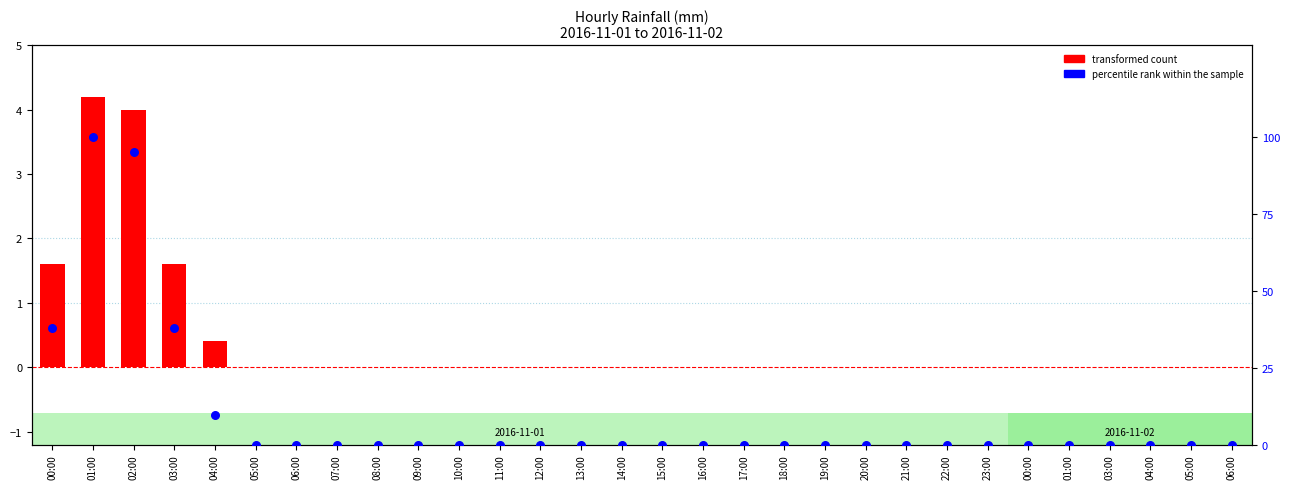

Which series has the largest total across all categories?

percentile rank within the sample